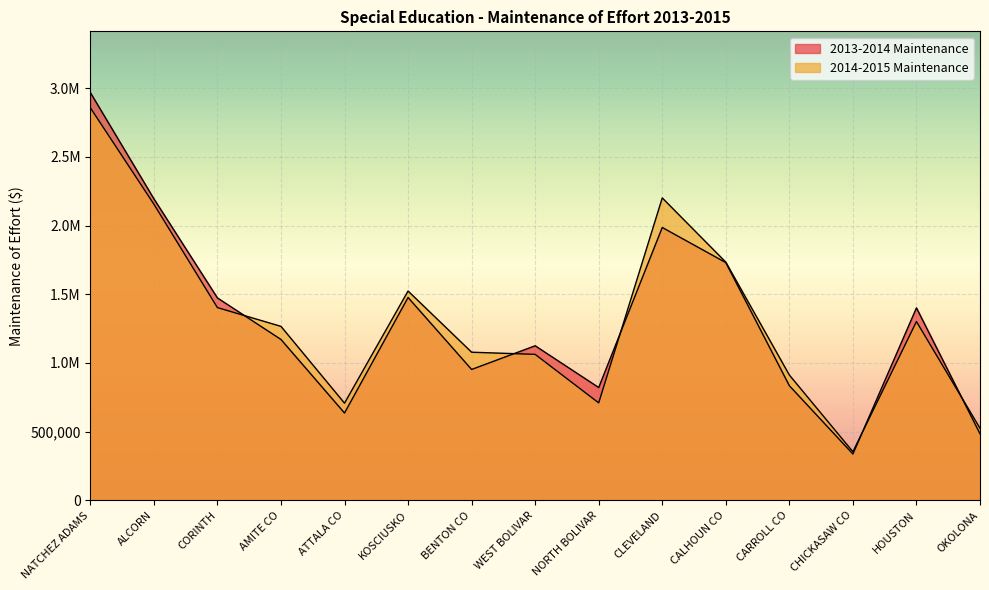

What is the minimum value shown in the chart?

337291.5